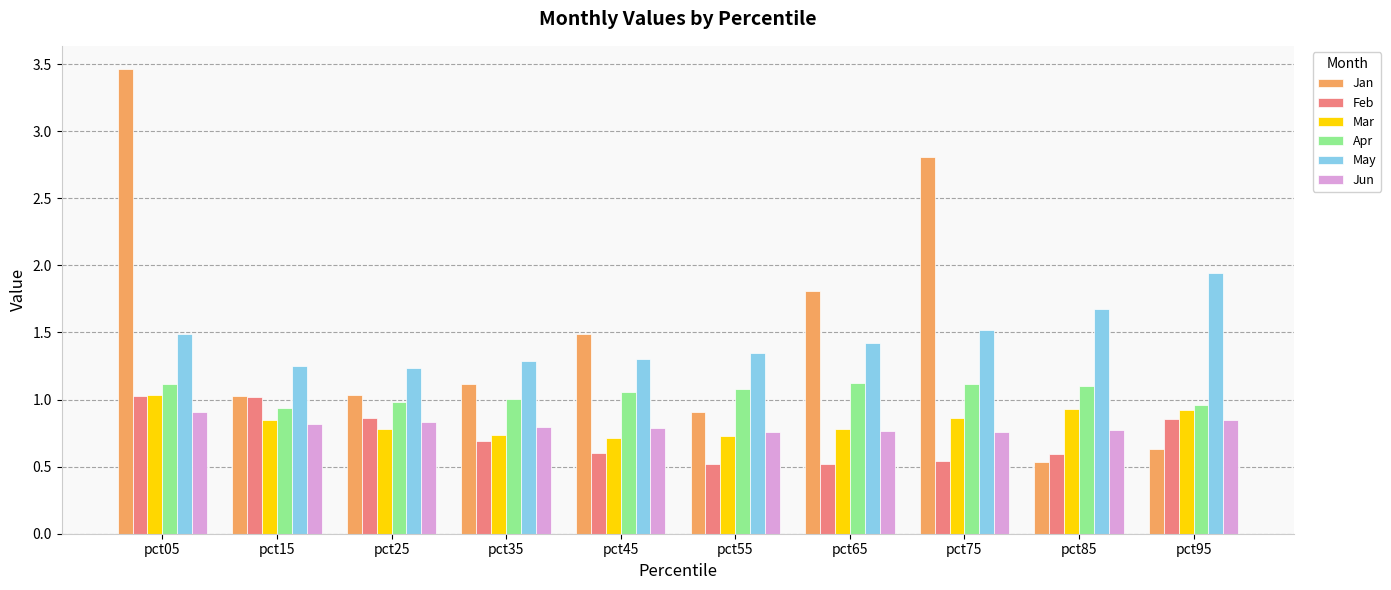

What is the difference between the Apr values at pct75 and pct25?

0.1